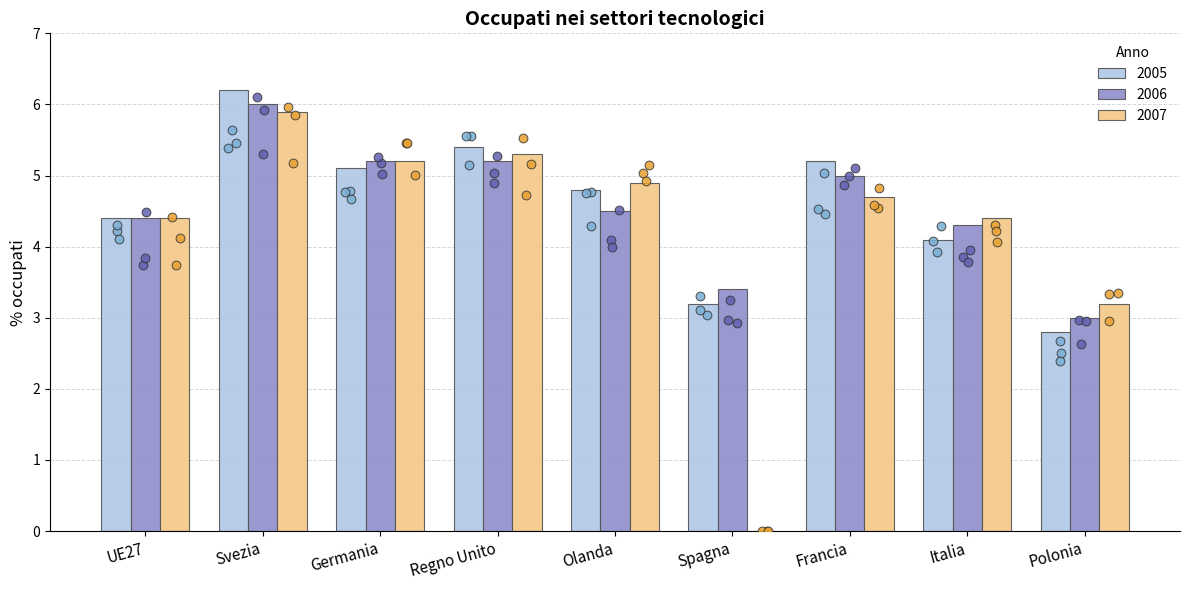

At how many categories does at least one series exceed 0?

9